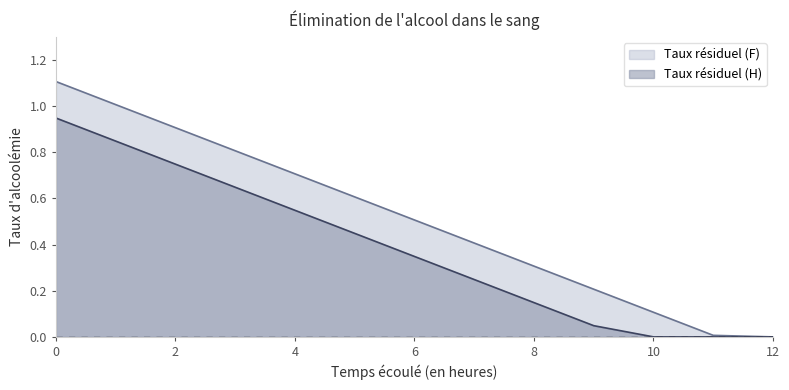

What is the difference between the Taux résiduel (H) values at 4 and 8?

0.4